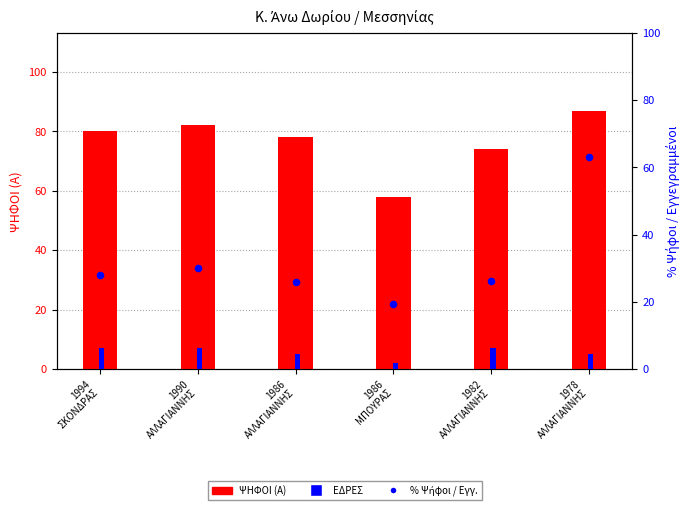

Which series has the largest total across all categories?

ΨΗΦΟΙ (Α)